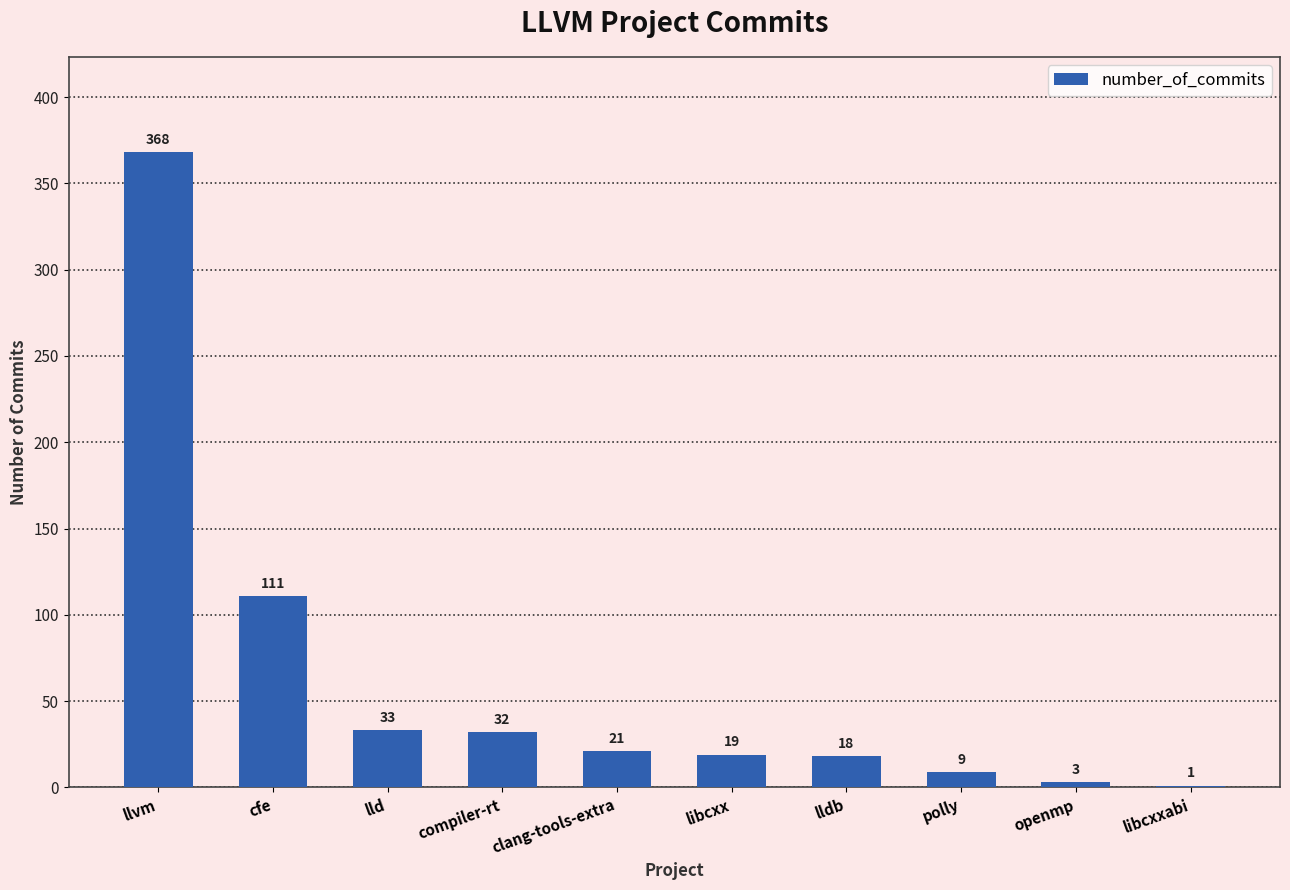

Is it true that the value at llvm is 155?

False